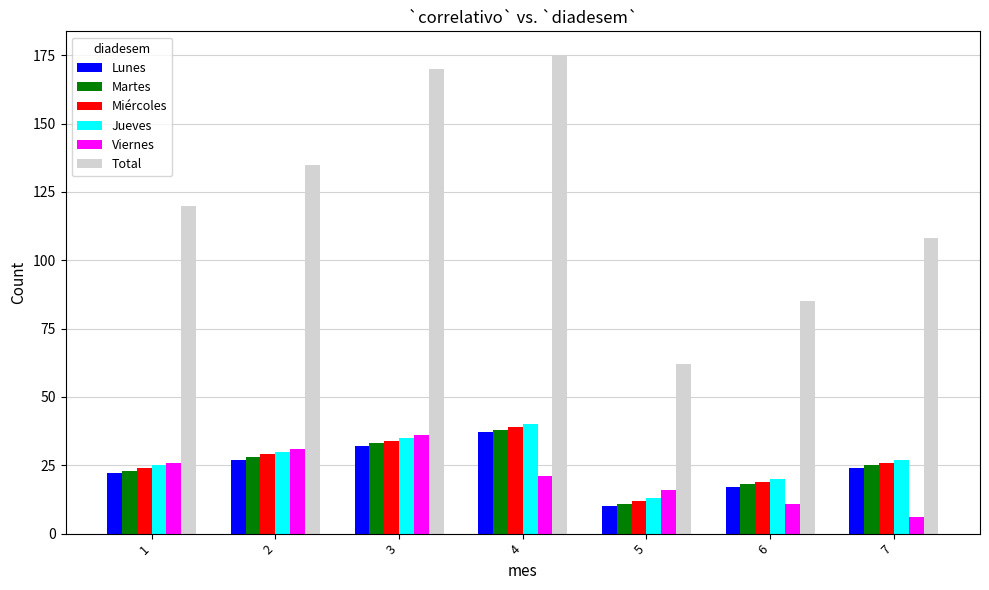

Is it true that Viernes equals 6 at 7?

True